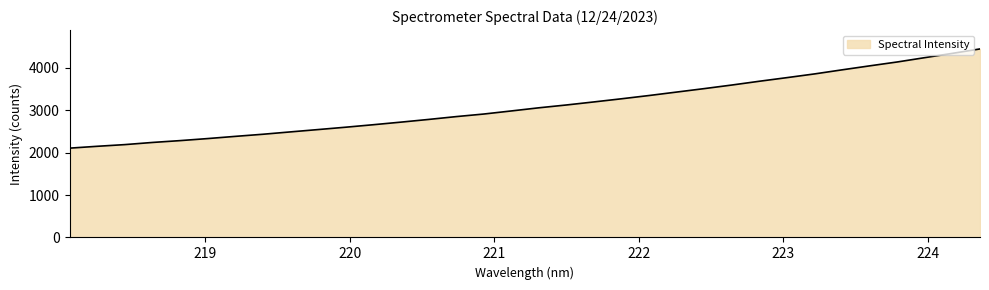

What is the greatest value displayed?

4444.4